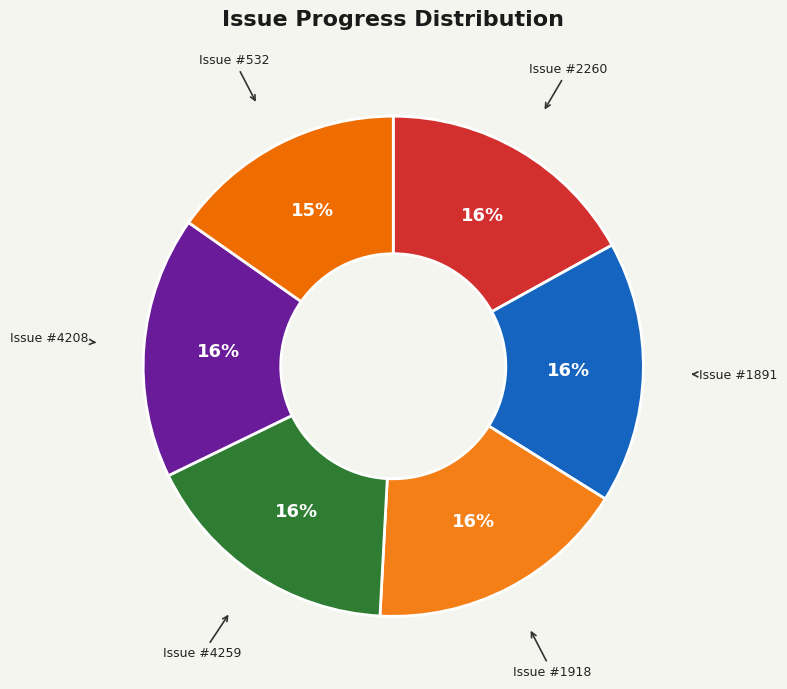

To the nearest percent, what is the average slice percentage?

14%